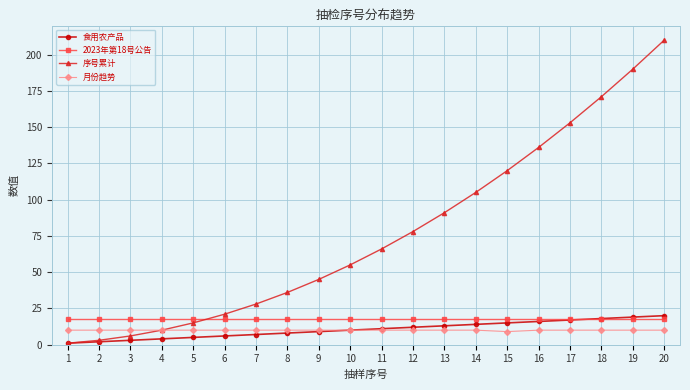

What is the sum of the 序号累计 values at 11 and 4?

76